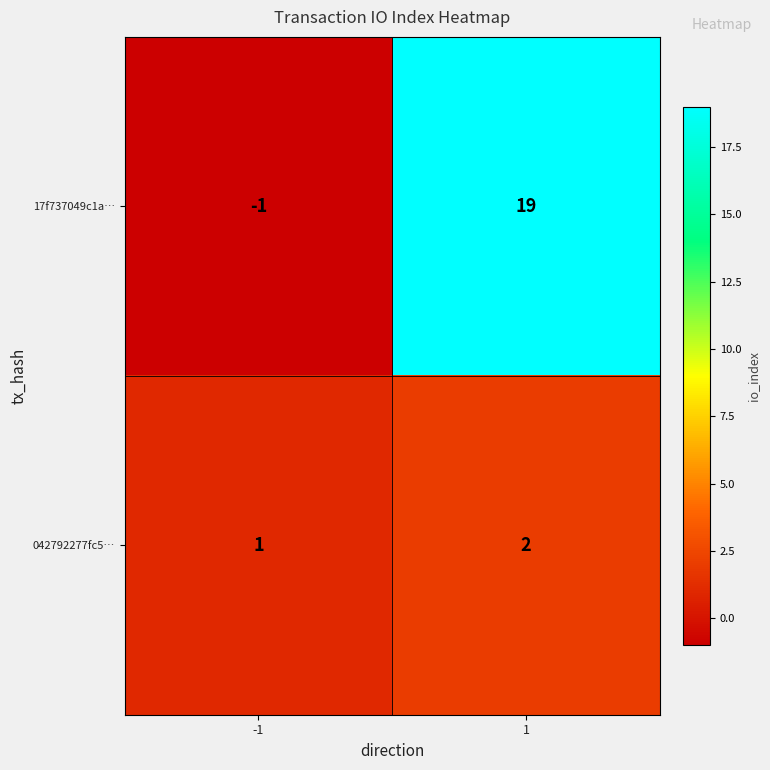

True or false: 042792277fc5… has a value of 2 at 1.

True